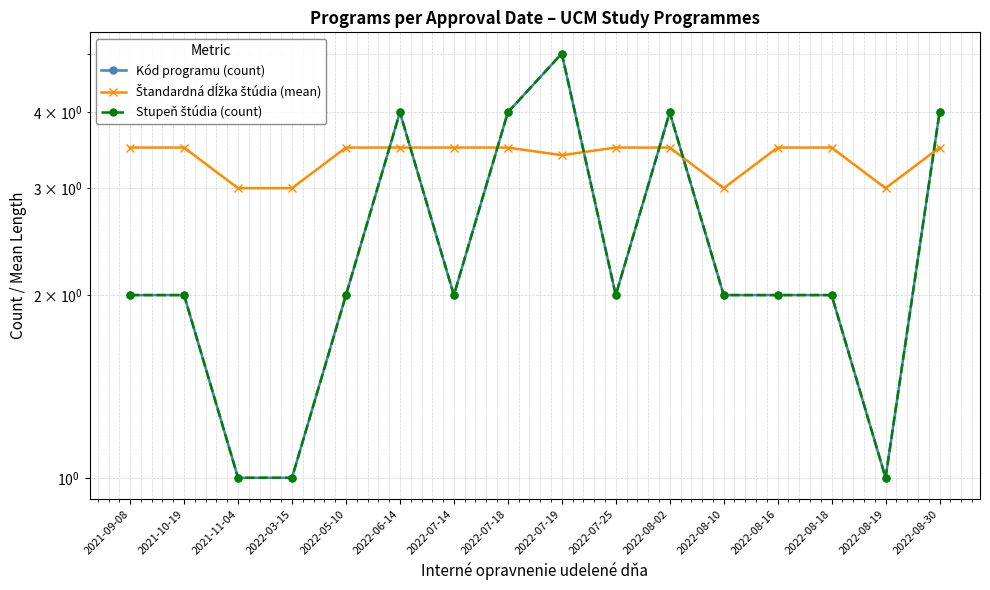

What position from the right is 2022-08-10?

5